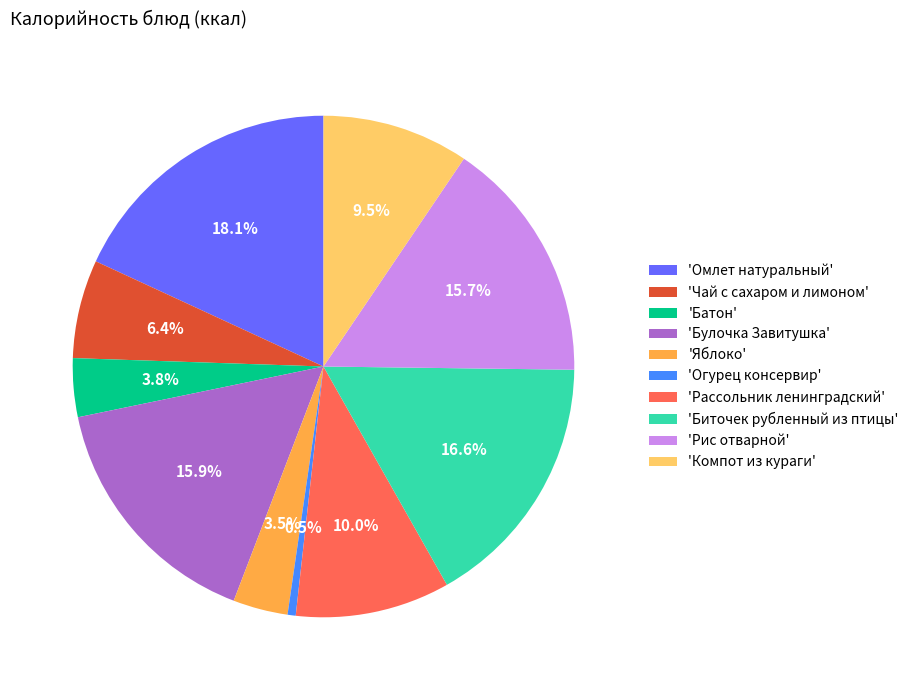

Does 'Яблоко' account for over 50% of the chart?

No